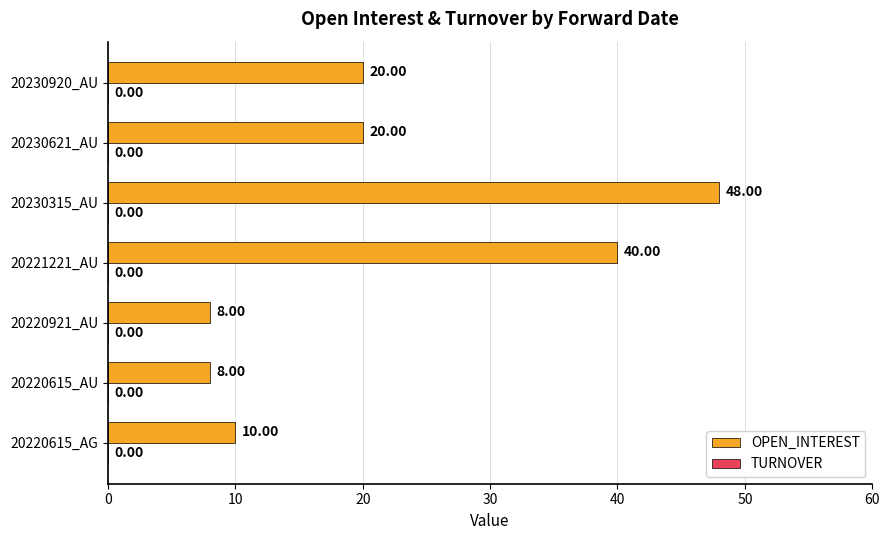

What is the difference between the values at 20230621_AU and 20220615_AU?

12